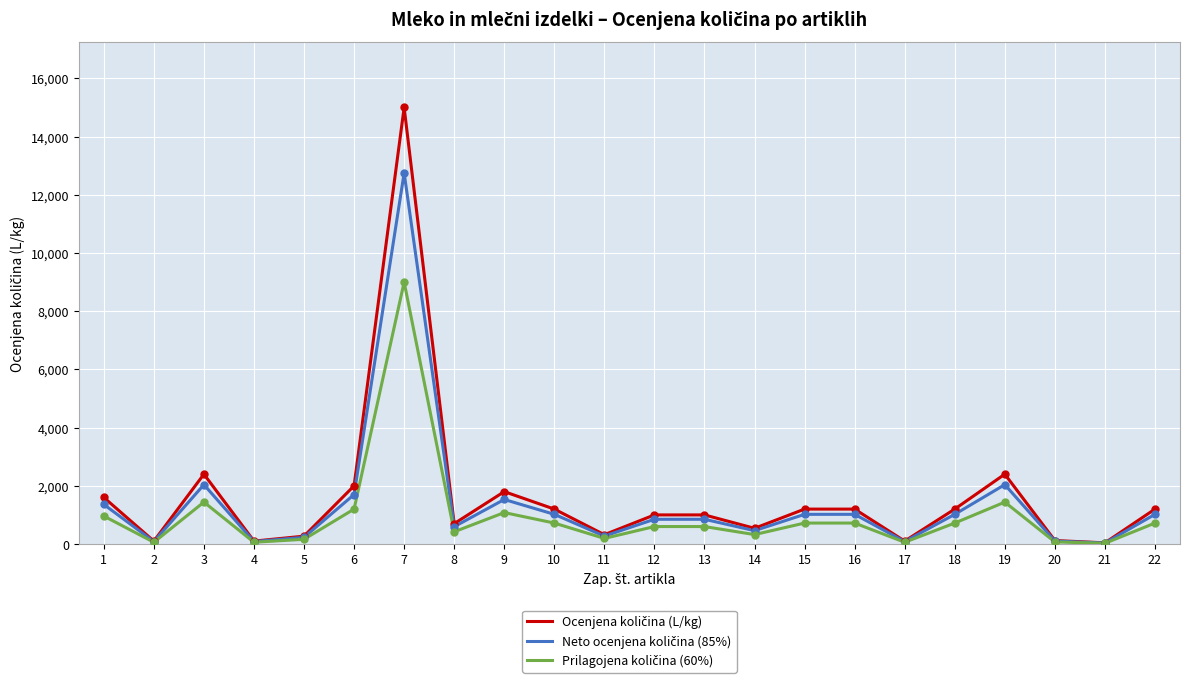

What is the total value across all series at 9?

4410.0